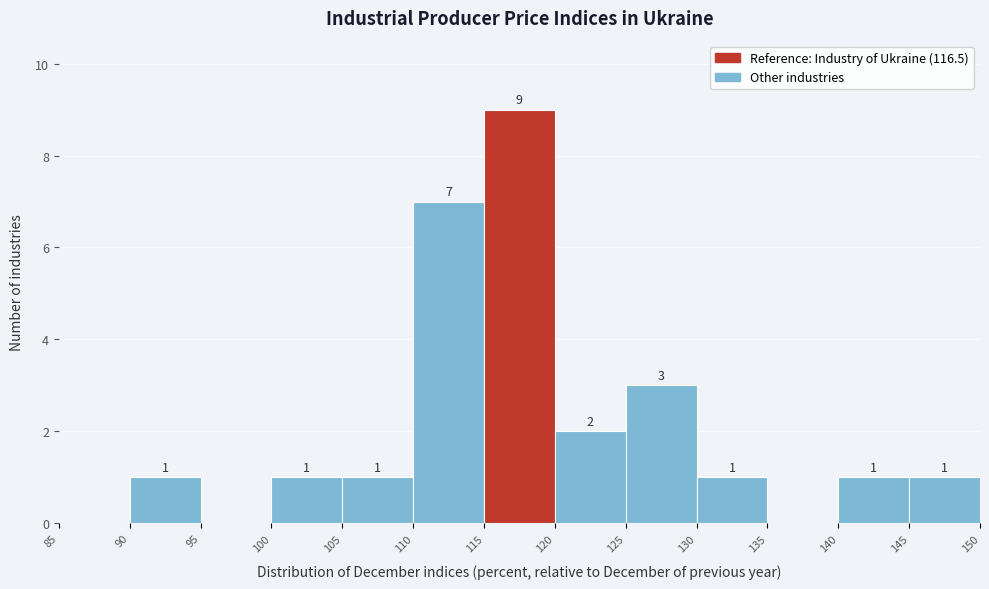

Over which range of the x-axis is the bar tallest?

115 to 120